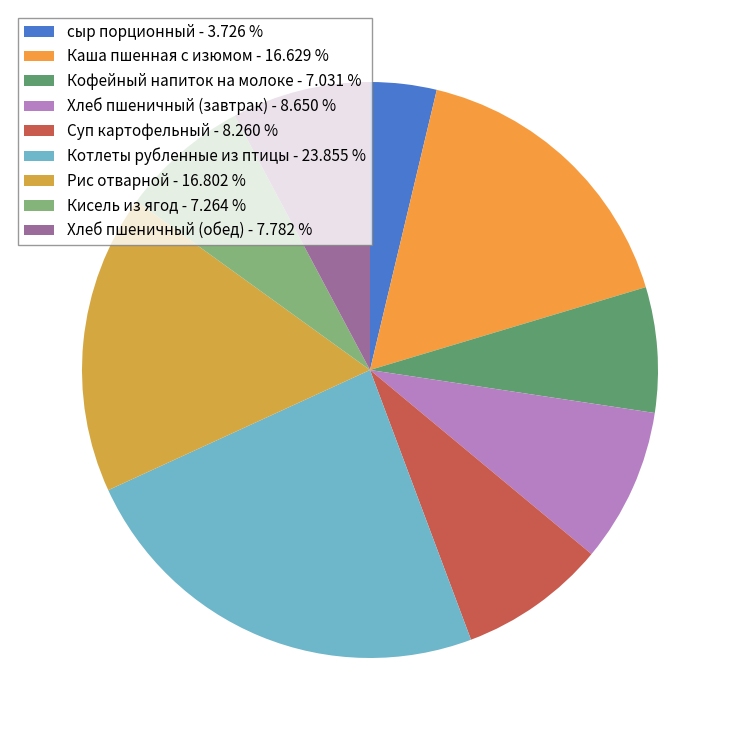

Which category has the smallest portion of the pie?

сыр порционный